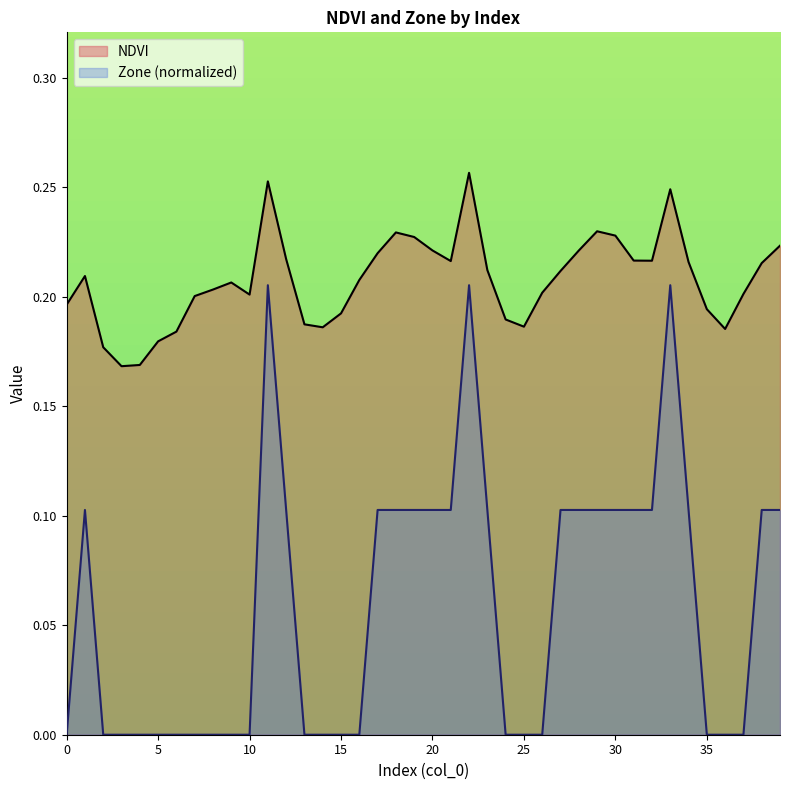

True or false: NDVI has more than 2 interior local peaks.

True